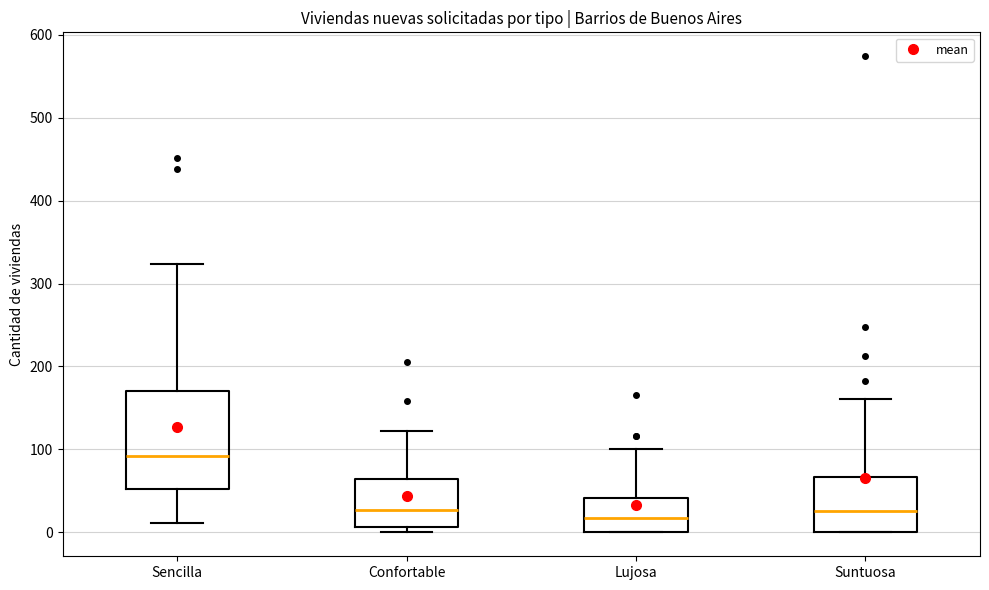

Where is the lower edge of the box for Confortable on the y-axis? The values are not printed on the chart, so give them approximately, as read against the axis.

10